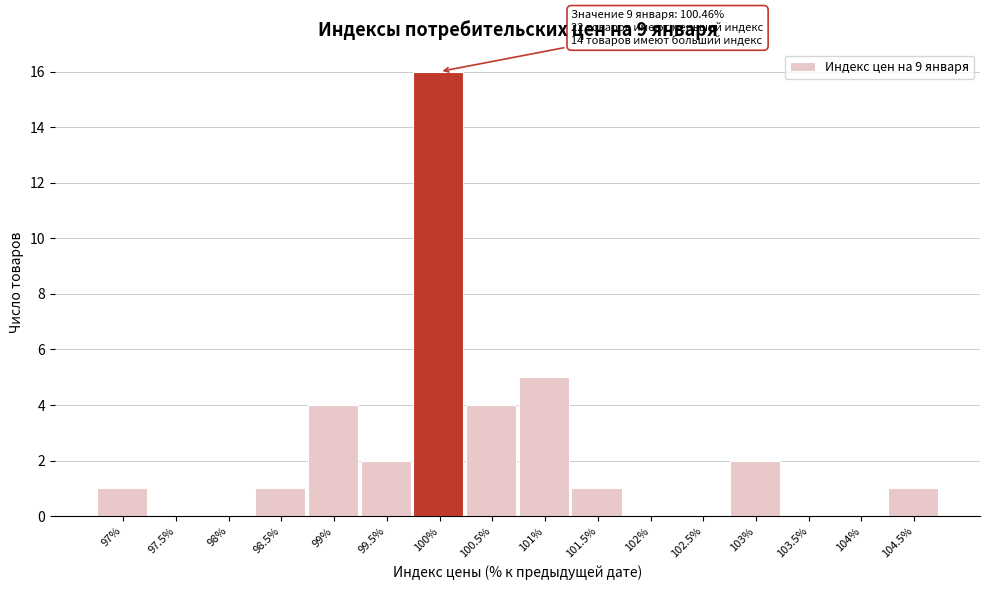

Reading left to right, list all the values displayed in this chart.

97%=1	97.5%=0	98%=0	98.5%=1	99%=4	99.5%=2	100%=16	100.5%=4	101%=5	101.5%=1	102%=0	102.5%=0	103%=2	103.5%=0	104%=0	104.5%=1